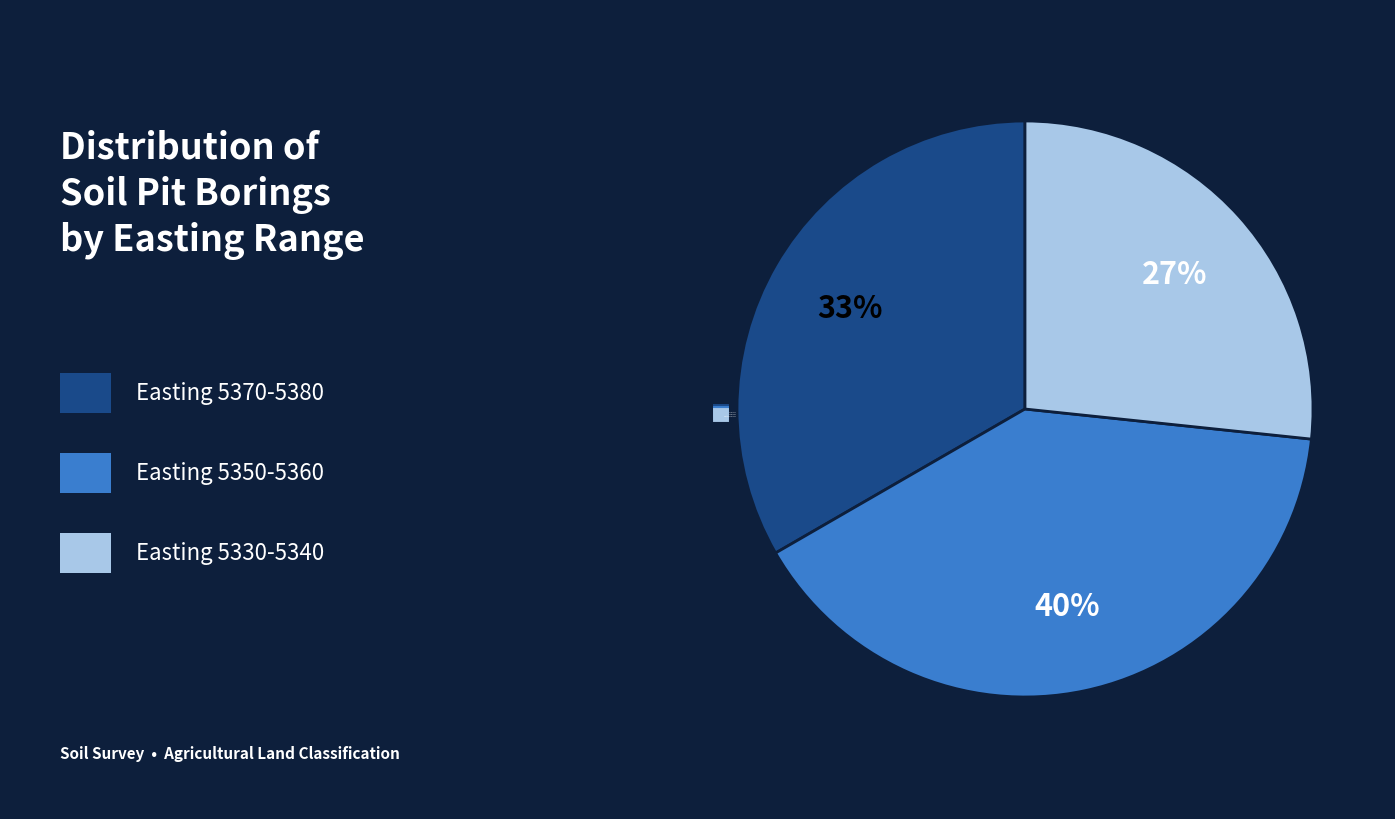

To the nearest percent, what is the average slice percentage?

33%